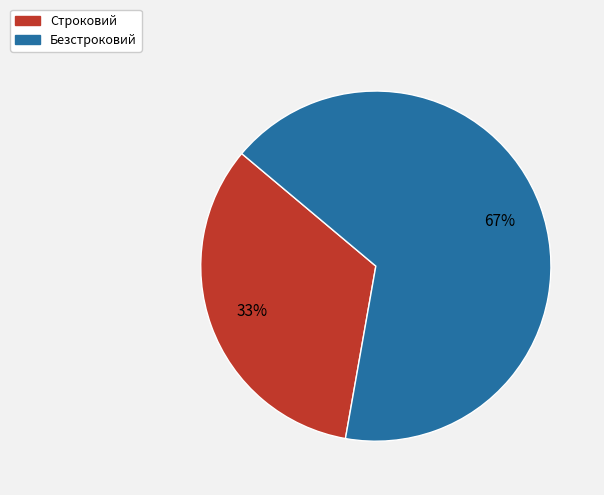

Does Строковий account for over 50% of the chart?

No